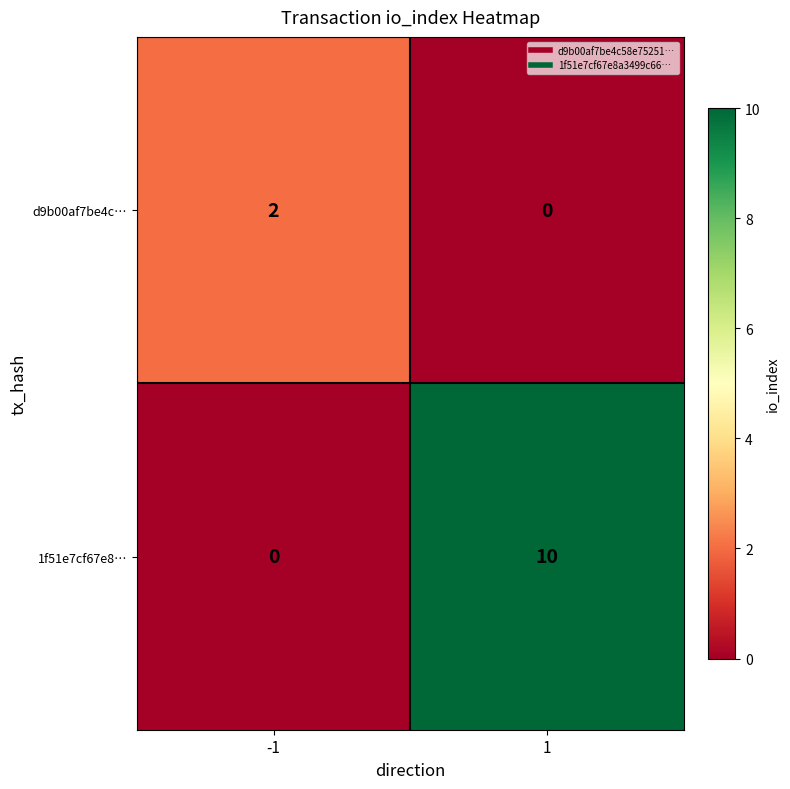

List the series in order of their peak value, highest first.

1f51e7cf67e8…, d9b00af7be4c…